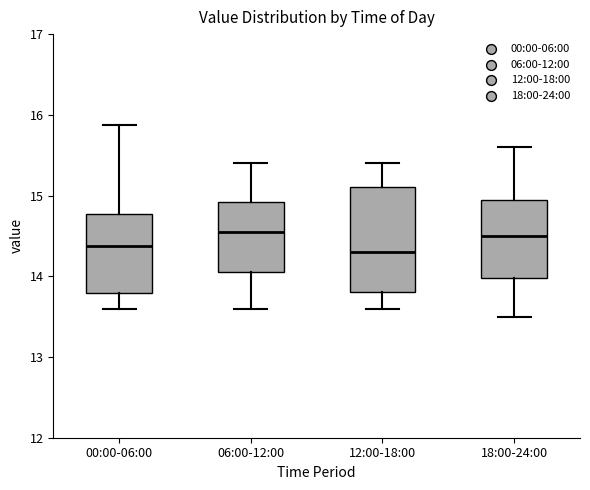

Reading left to right, read every box against the y-axis: the position of its median line, the range the box covers, and the ends of its whiskers. The values are not printed on the chart, so give them approximately, as read against the axis.

00:00-06:00: median 14.4, box 13.8 to 14.8, whiskers 13.6 to 15.9
06:00-12:00: median 14.6, box 14.1 to 14.9, whiskers 13.6 to 15.4
12:00-18:00: median 14.3, box 13.8 to 15.1, whiskers 13.6 to 15.4
18:00-24:00: median 14.5, box 14.0 to 15.0, whiskers 13.5 to 15.6